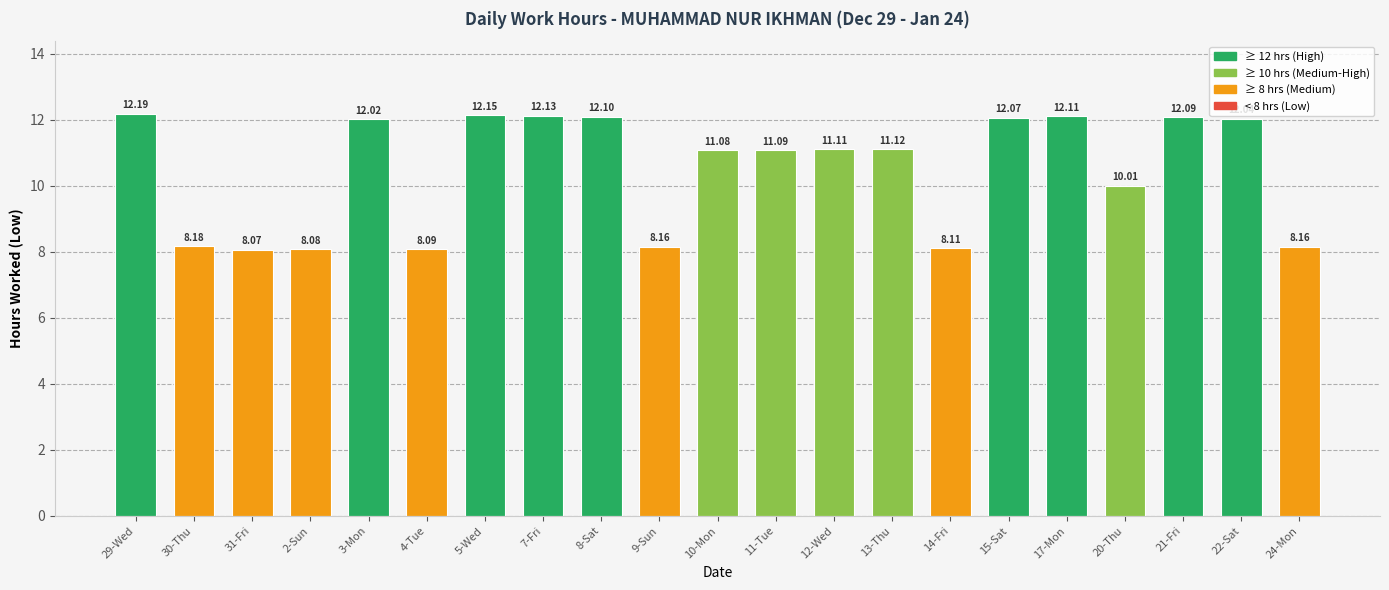

What is the ratio of the value at 30-Thu to the value at 7-Fri?

0.7